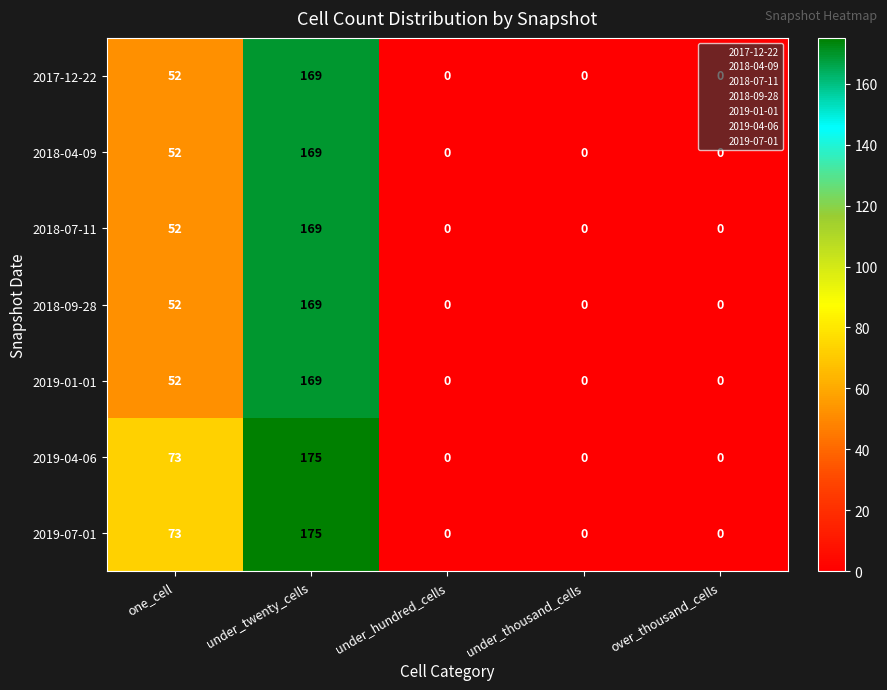

What is the difference between the second highest and minimum values in the 2018-04-09 series?

52